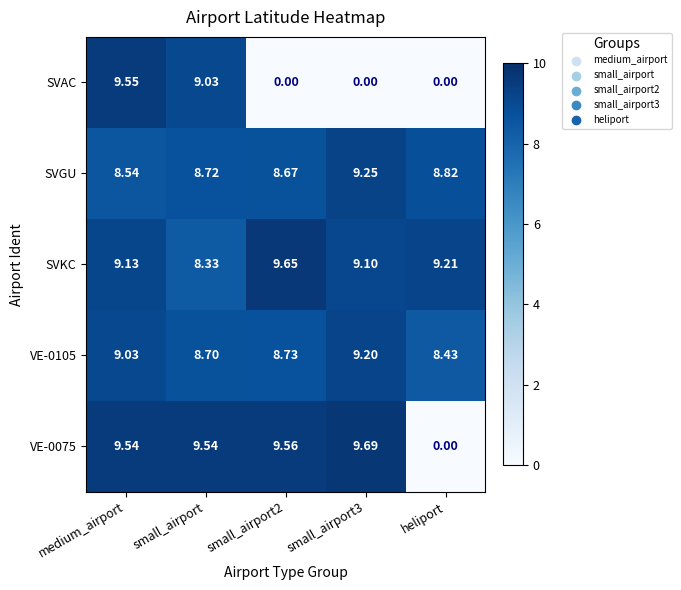

At which label does SVGU reach its minimum?

medium_airport